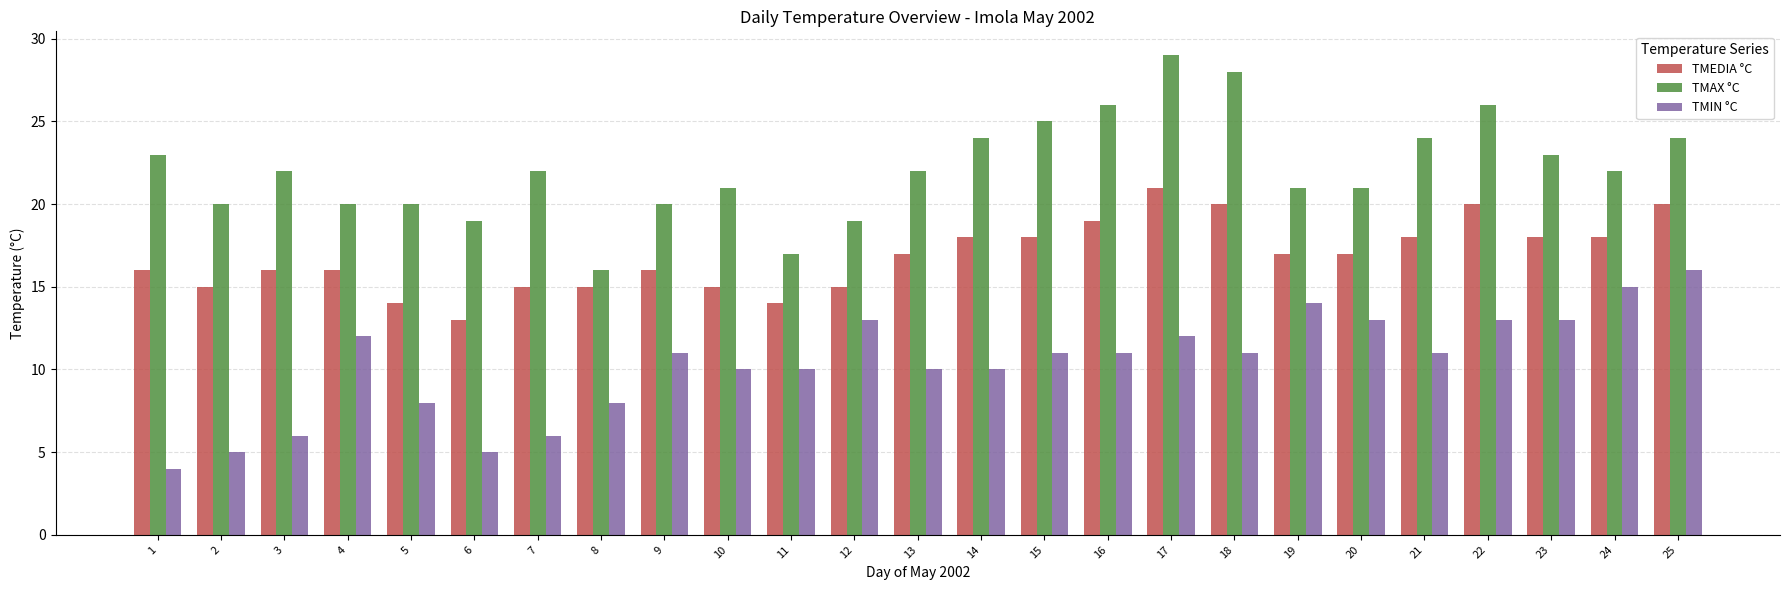

What is the sum of all TMIN °C values?

258